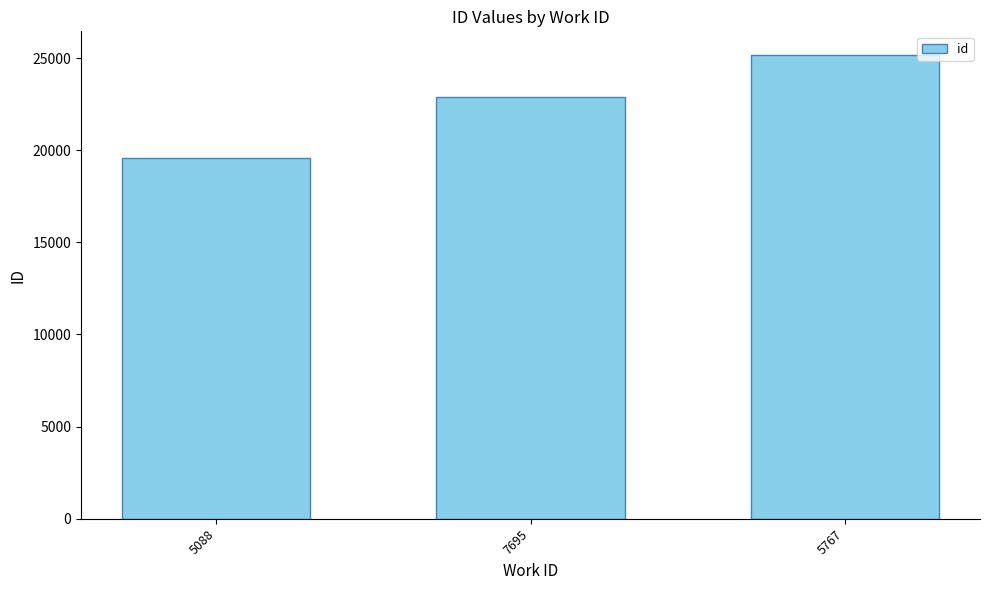

What is the average value?

22541